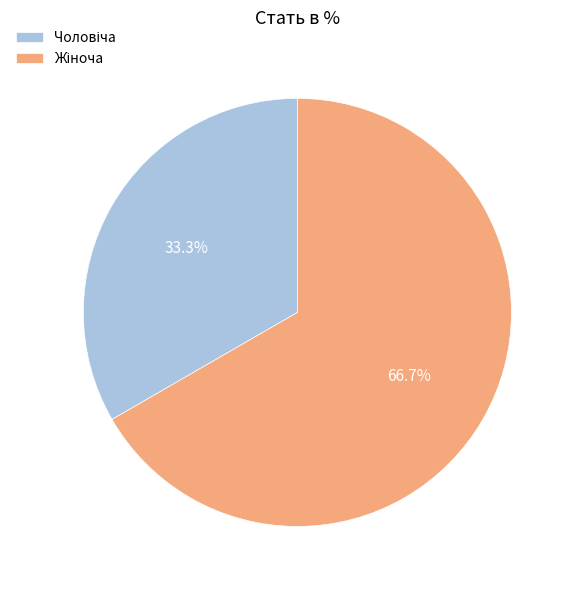

Is there any slice that represents more than half of the pie?

Yes